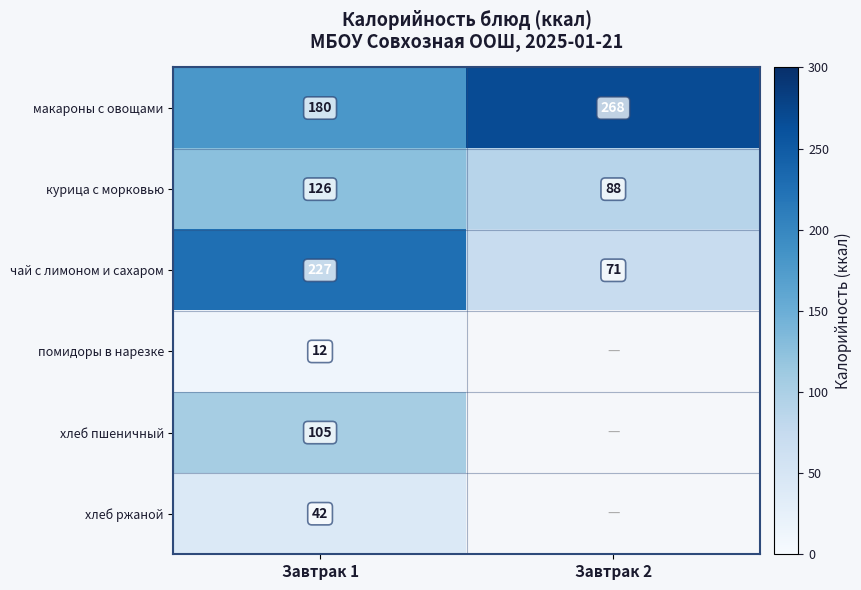

What is the total value across all series at Завтрак 1?

692